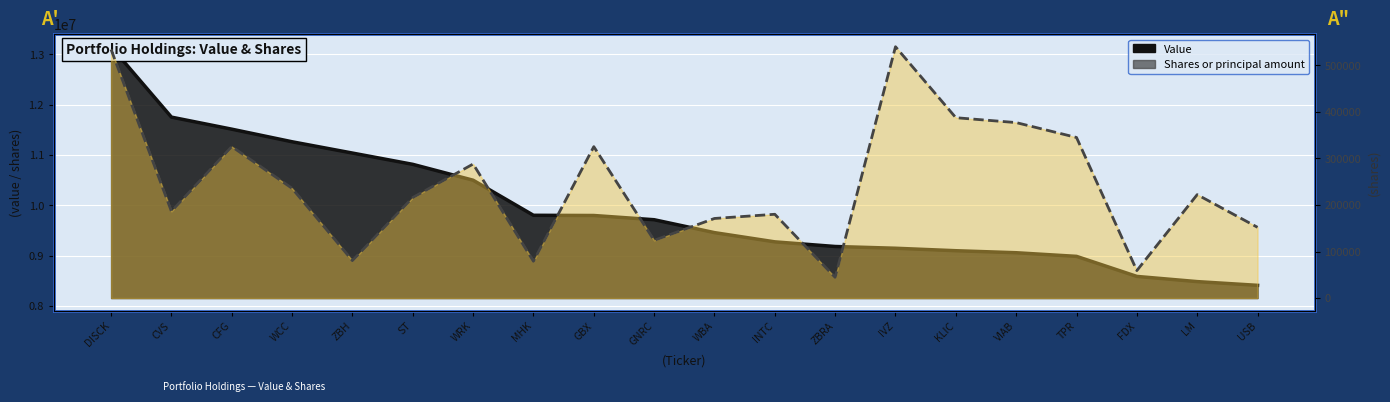

Is it true that Value equals 8987000 at TPR?

True